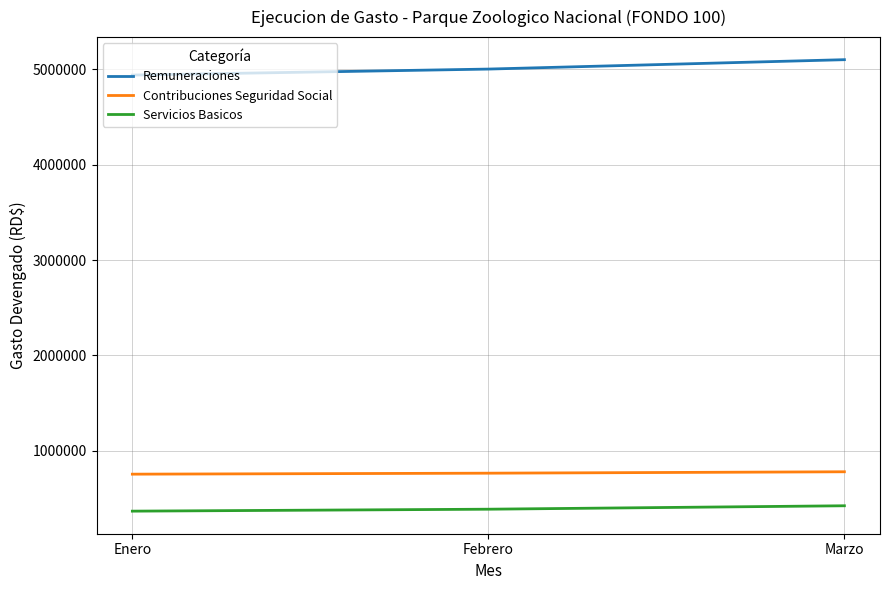

Does the chart display data point markers on the line(s)?

No